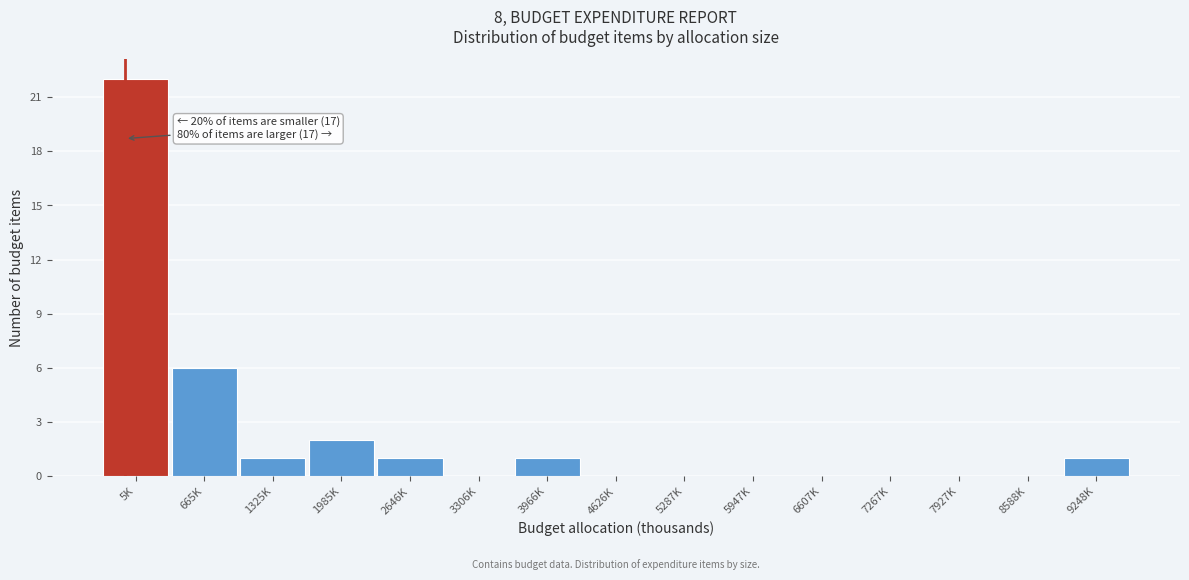

Reading left to right, transcribe all the data shown in this chart.

5K=22	665K=6	1325K=1	1985K=2	2646K=1	3306K=0	3966K=1	4626K=0	5287K=0	5947K=0	6607K=0	7267K=0	7927K=0	8588K=0	9248K=1